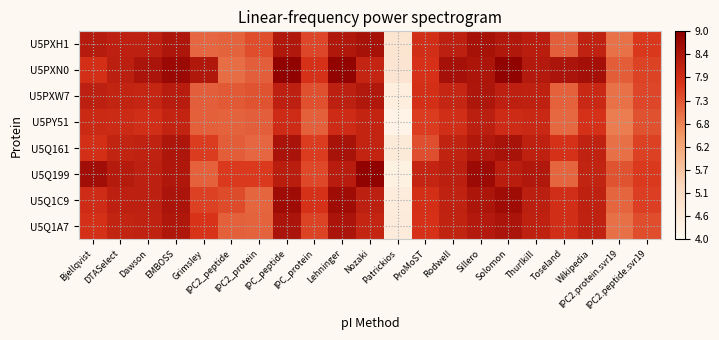

Reading left to right, extract all data points from this chart.

U5PXH1: Bjellqvist=8.3	DTASelect=8.2	Dawson=8.2	EMBOSS=8.4	Grimsley=7.1	IPC2_peptide=7.2	IPC2_protein=7.4	IPC_peptide=8.4	IPC_protein=7.5	Lehninger=8.4	Nozaki=8.6	Patrickios=4.8	ProMoST=7.9	Rodwell=8.2	Sillero=8.6	Solomon=8.4	Thurlkill=8.3	Toseland=7.2	Wikipedia=8.1	IPC2.protein.svr19=7.0	IPC2.peptide.svr19=7.7
U5PXN0: Bjellqvist=7.8	DTASelect=8.2	Dawson=8.5	EMBOSS=8.8	Grimsley=8.4	IPC2_peptide=7.0	IPC2_protein=7.2	IPC_peptide=8.9	IPC_protein=7.8	Lehninger=8.9	Nozaki=8.1	Patrickios=4.8	ProMoST=7.8	Rodwell=8.6	Sillero=8.5	Solomon=8.9	Thurlkill=8.3	Toseland=8.5	Wikipedia=8.6	IPC2.protein.svr19=7.2	IPC2.peptide.svr19=7.6
U5PXW7: Bjellqvist=8.2	DTASelect=8.1	Dawson=8.1	EMBOSS=8.3	Grimsley=7.2	IPC2_peptide=7.3	IPC2_protein=7.4	IPC_peptide=8.2	IPC_protein=7.4	Lehninger=8.2	Nozaki=8.4	Patrickios=4.4	ProMoST=7.8	Rodwell=8.1	Sillero=8.4	Solomon=8.2	Thurlkill=8.2	Toseland=7.2	Wikipedia=8.0	IPC2.protein.svr19=7.0	IPC2.peptide.svr19=7.5
U5PY51: Bjellqvist=8.0	DTASelect=8.0	Dawson=7.9	EMBOSS=8.1	Grimsley=7.2	IPC2_peptide=7.1	IPC2_protein=7.2	IPC_peptide=7.9	IPC_protein=7.2	Lehninger=7.9	Nozaki=8.1	Patrickios=4.3	ProMoST=7.6	Rodwell=7.9	Sillero=8.2	Solomon=7.9	Thurlkill=8.0	Toseland=7.1	Wikipedia=7.8	IPC2.protein.svr19=6.8	IPC2.peptide.svr19=7.4
U5Q161: Bjellqvist=7.8	DTASelect=8.1	Dawson=8.2	EMBOSS=8.4	Grimsley=7.6	IPC2_peptide=7.2	IPC2_protein=7.1	IPC_peptide=8.5	IPC_protein=7.6	Lehninger=8.5	Nozaki=8.1	Patrickios=4.6	ProMoST=7.4	Rodwell=8.1	Sillero=8.4	Solomon=8.5	Thurlkill=8.2	Toseland=7.8	Wikipedia=8.1	IPC2.protein.svr19=7.0	IPC2.peptide.svr19=7.6
U5Q199: Bjellqvist=8.6	DTASelect=8.3	Dawson=8.2	EMBOSS=8.4	Grimsley=7.2	IPC2_peptide=7.7	IPC2_protein=7.7	IPC_peptide=8.3	IPC_protein=7.5	Lehninger=8.3	Nozaki=8.9	Patrickios=4.3	ProMoST=8.1	Rodwell=8.2	Sillero=8.7	Solomon=8.3	Thurlkill=8.4	Toseland=7.1	Wikipedia=8.1	IPC2.protein.svr19=7.3	IPC2.peptide.svr19=7.7
U5Q1C9: Bjellqvist=7.9	DTASelect=8.2	Dawson=8.2	EMBOSS=8.5	Grimsley=7.6	IPC2_peptide=7.5	IPC2_protein=7.1	IPC_peptide=8.7	IPC_protein=7.8	Lehninger=8.7	Nozaki=8.2	Patrickios=4.5	ProMoST=7.8	Rodwell=8.2	Sillero=8.5	Solomon=8.7	Thurlkill=8.2	Toseland=7.8	Wikipedia=8.2	IPC2.protein.svr19=7.1	IPC2.peptide.svr19=7.6
U5Q1A7: Bjellqvist=7.8	DTASelect=8.1	Dawson=8.2	EMBOSS=8.4	Grimsley=7.7	IPC2_peptide=7.2	IPC2_protein=7.1	IPC_peptide=8.5	IPC_protein=7.5	Lehninger=8.5	Nozaki=8.1	Patrickios=4.5	ProMoST=7.8	Rodwell=8.1	Sillero=8.3	Solomon=8.5	Thurlkill=8.2	Toseland=7.9	Wikipedia=8.1	IPC2.protein.svr19=7.0	IPC2.peptide.svr19=7.4